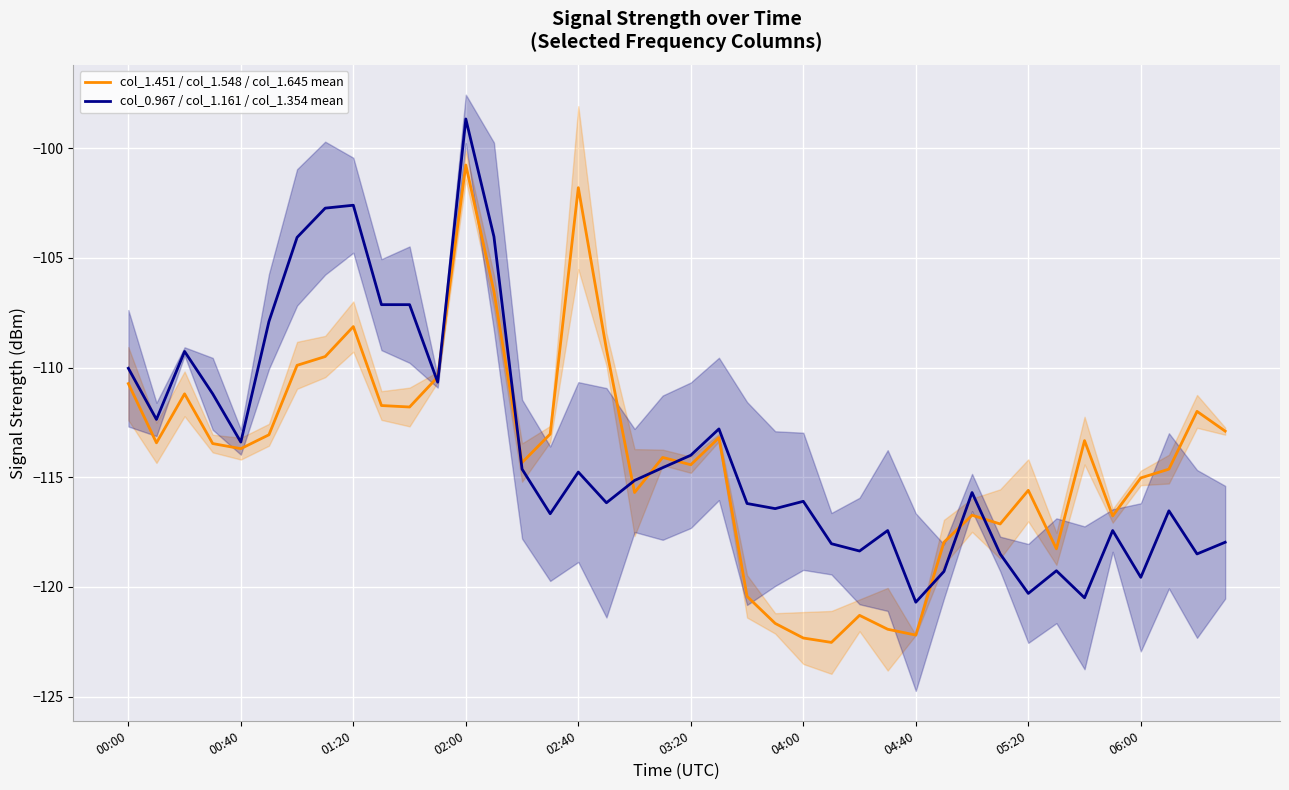

What are all the series names shown in the legend?

col_1.451 / col_1.548 / col_1.645 mean, col_0.967 / col_1.161 / col_1.354 mean